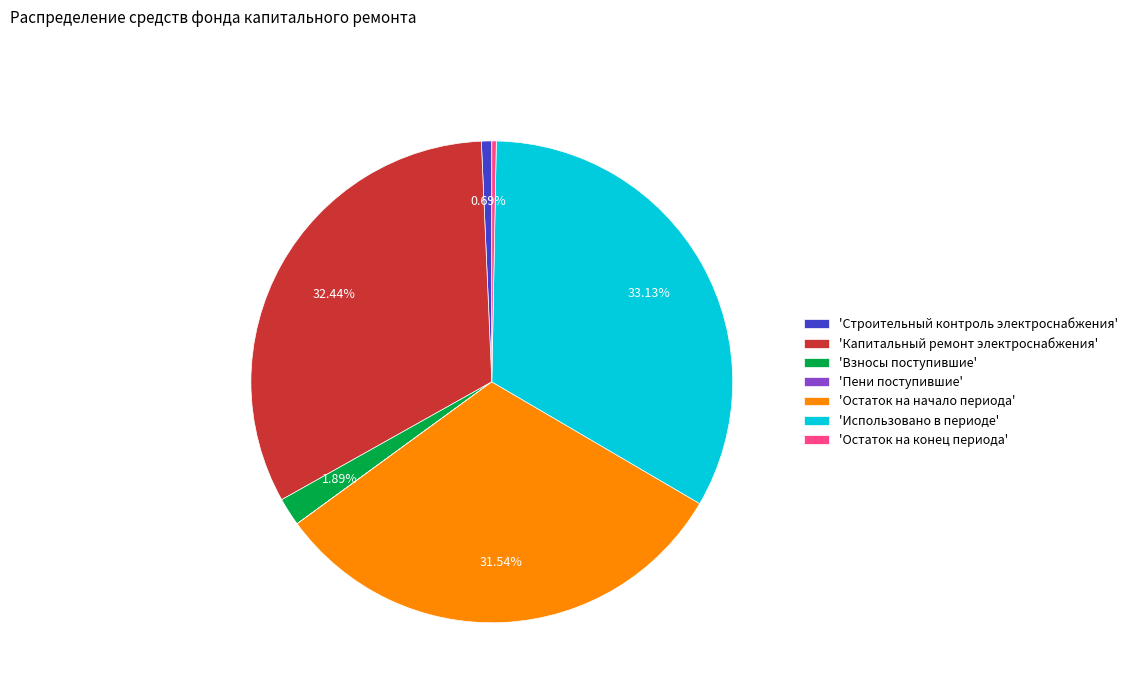

Is the sum of 'Взносы поступившие' and 'Капитальный ремонт электроснабжения' greater than half?

No